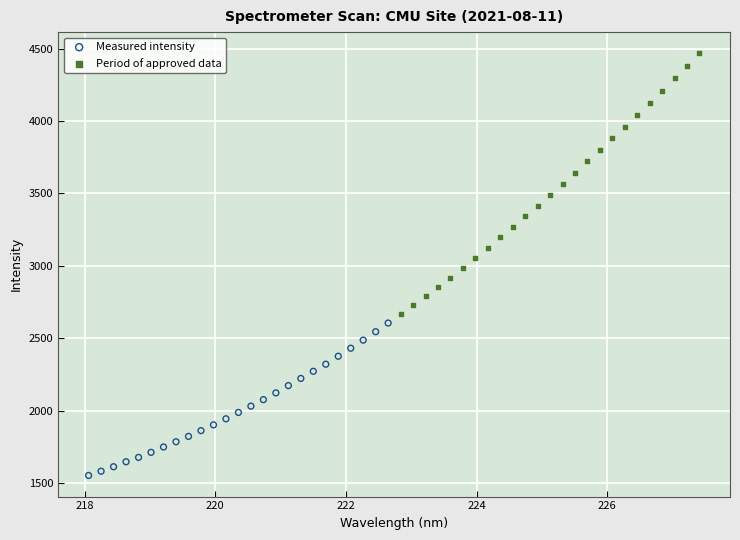

Which series contains the lowest Y value?

Measured intensity